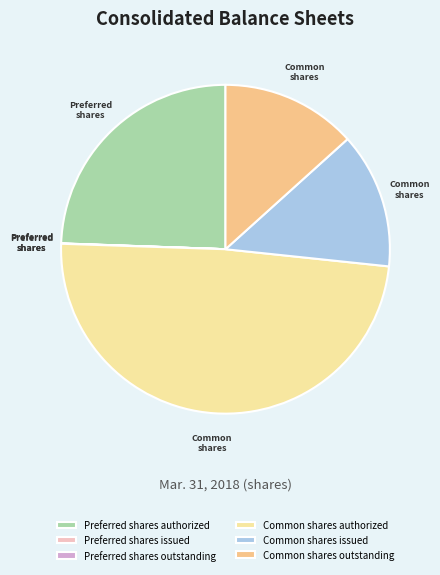

Which has a higher value, Common shares authorized or Common shares outstanding?

Common shares authorized